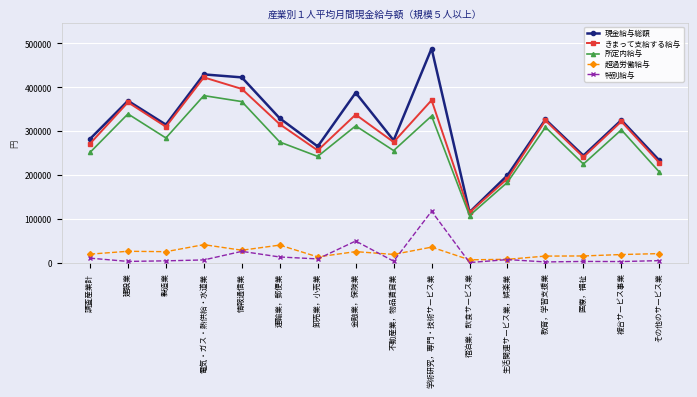

What is the maximum value for 所定内給与?

380889